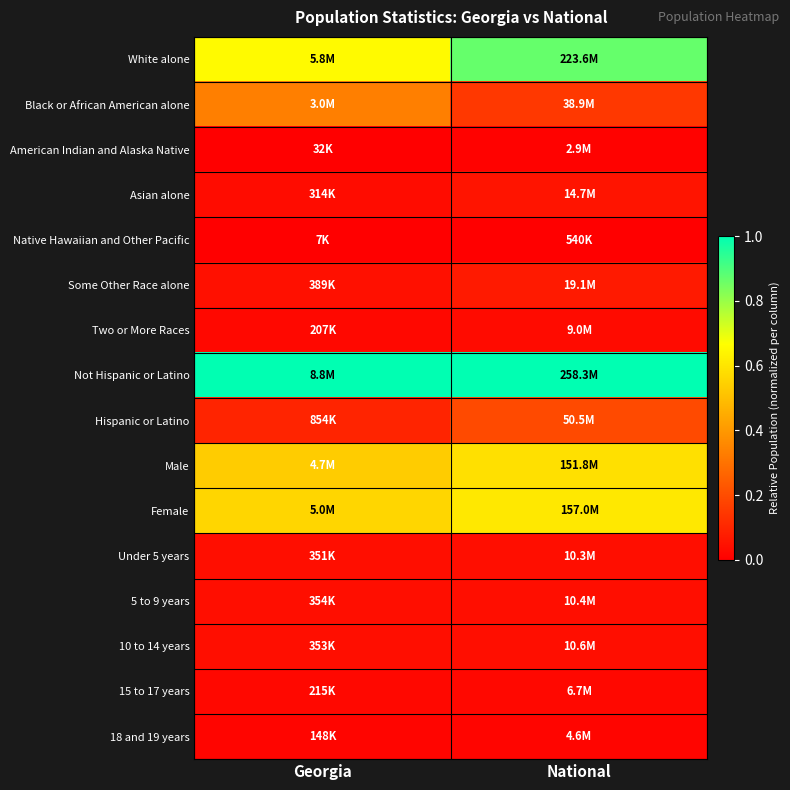

Rank the series by their maximum value, from lowest to highest.

Native Hawaiian and Other Pacific, American Indian and Alaska Native, 18 and 19 years, 15 to 17 years, Two or More Races, Under 5 years, 10 to 14 years, 5 to 9 years, Asian alone, Some Other Race alone, Hispanic or Latino, Black or African American alone, Male, Female, White alone, Not Hispanic or Latino